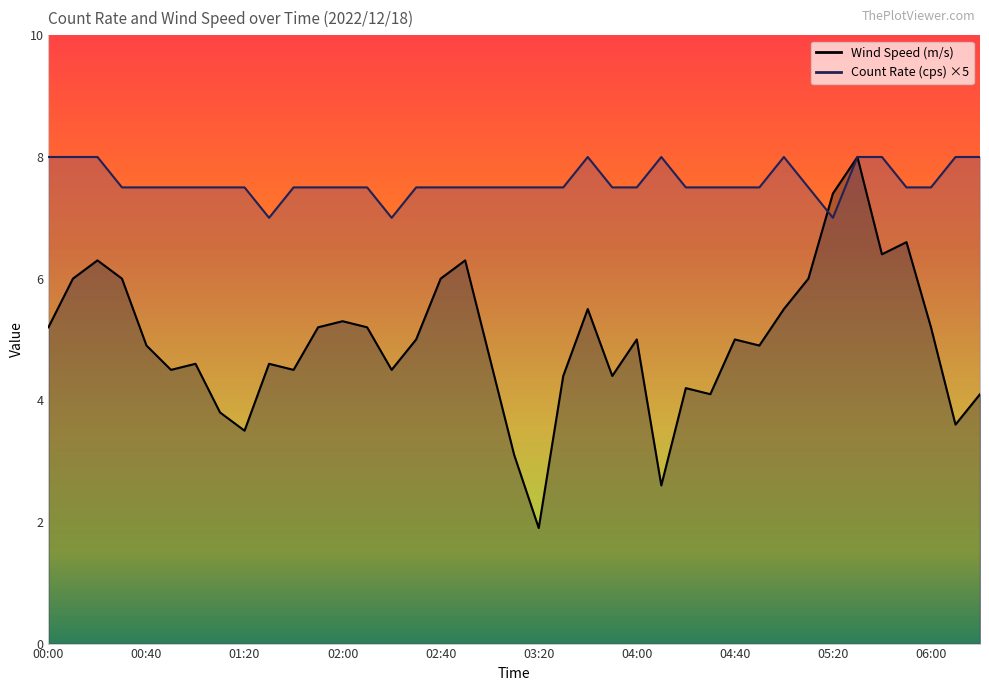

Does the chart display data point markers on the line(s)?

No